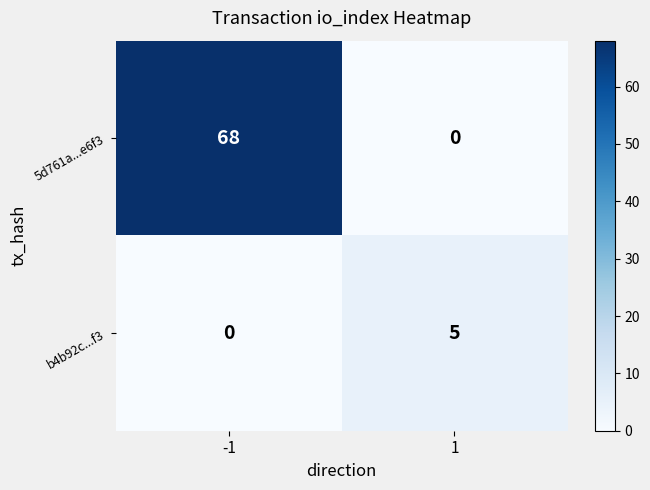

List the series in order of their overall mean, lowest first.

b4b92c...f3, 5d761a...e6f3